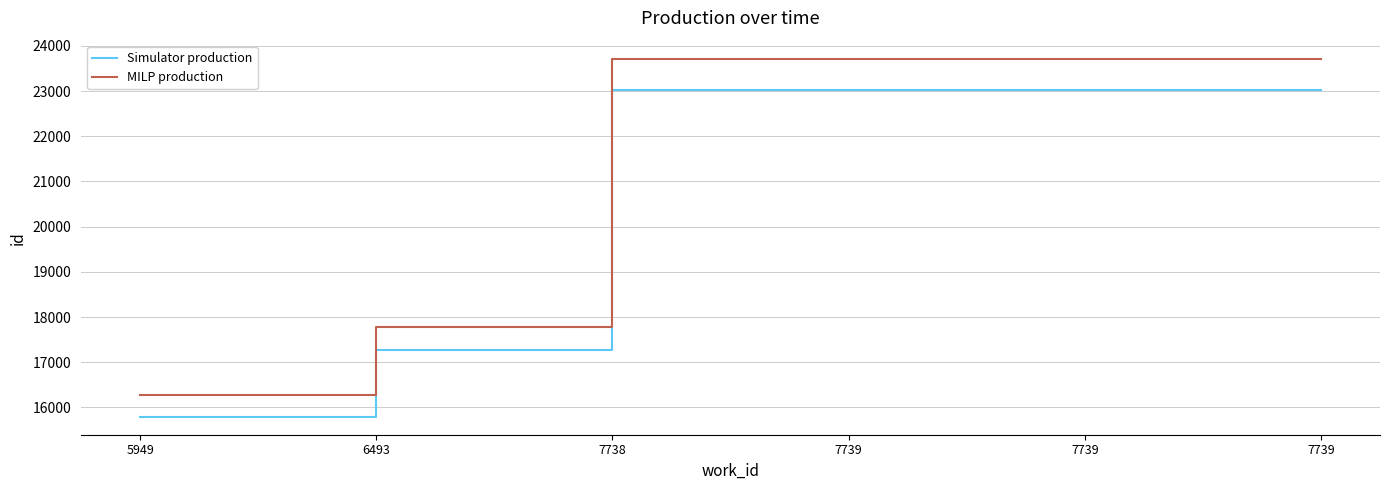

What are all the series names shown in the legend?

Simulator production, MILP production